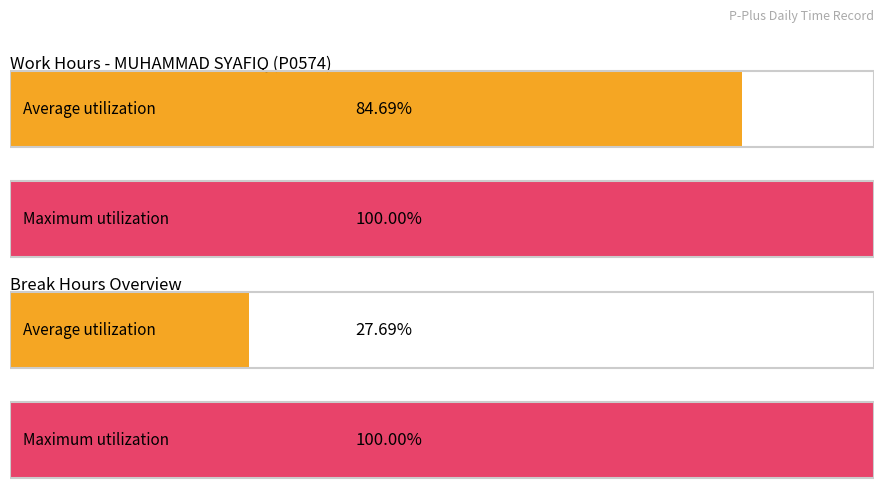

Is it true that Maximum utilization equals 18.8 at 11?

False